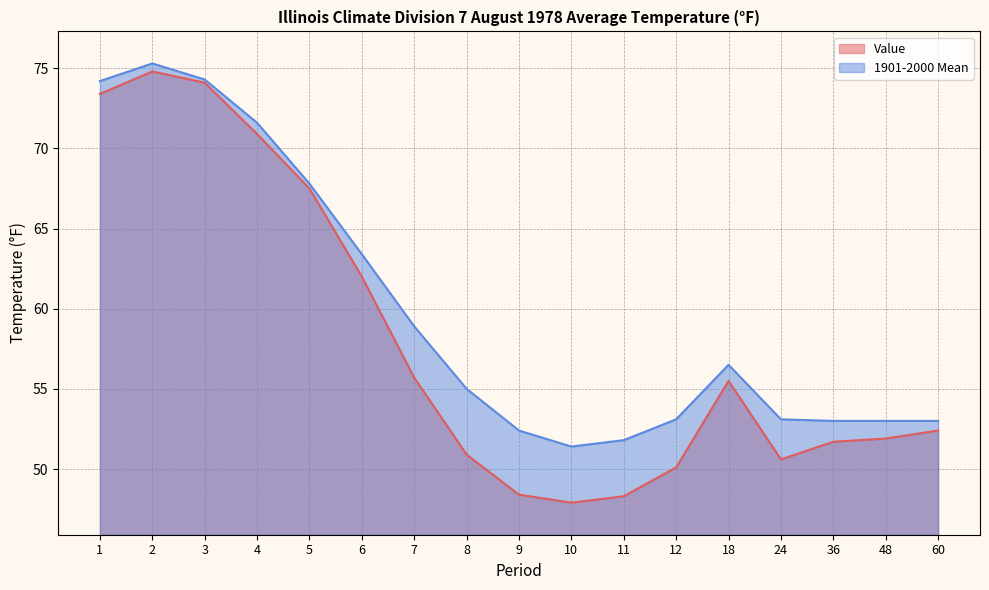

What is the value of the Value point at the 11th from the left?

48.3